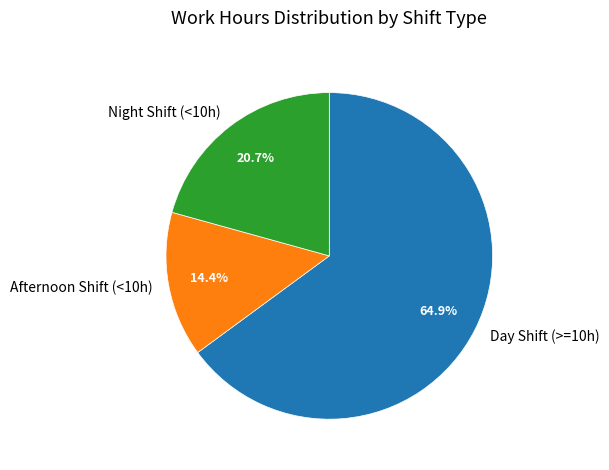

Rank the categories by value from highest to lowest.

Day Shift (>=10h), Night Shift (<10h), Afternoon Shift (<10h)